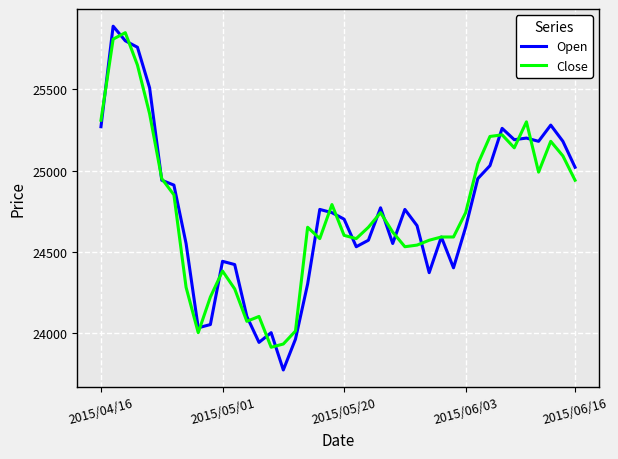

What is the minimum value for Open?

23770